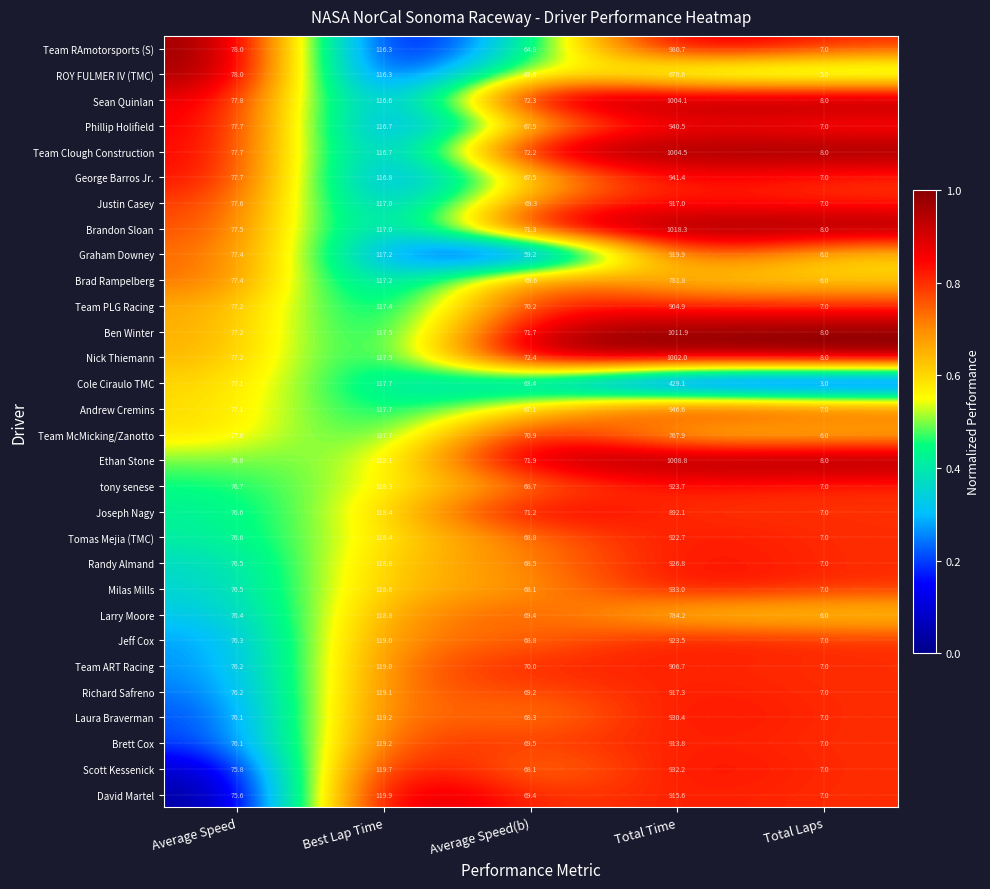

At which category does the chart reach its peak across all series?

Total Time